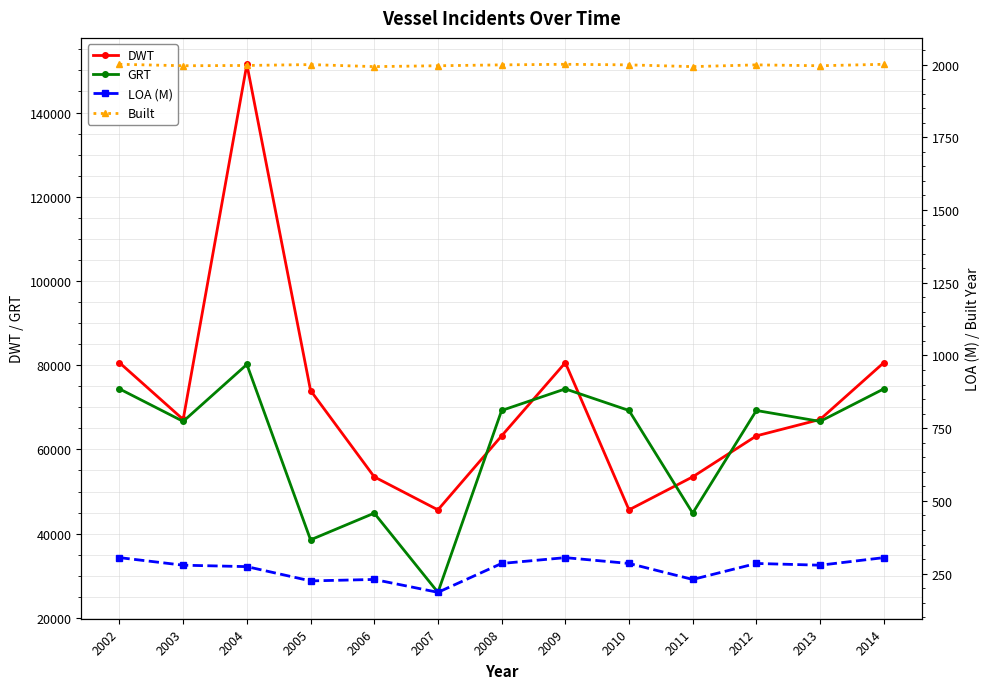

What is the sum of all Built values?

25971.0